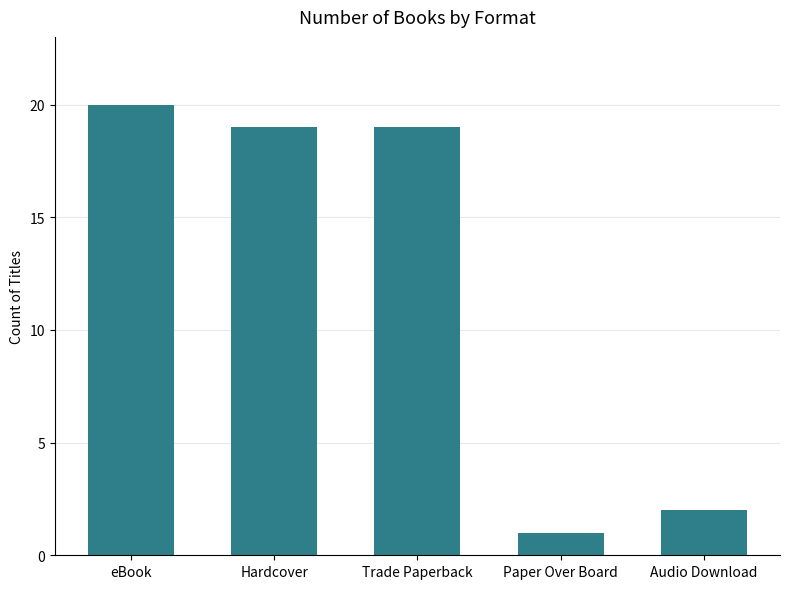

Between Paper Over Board and Audio Download, which is larger?

Audio Download